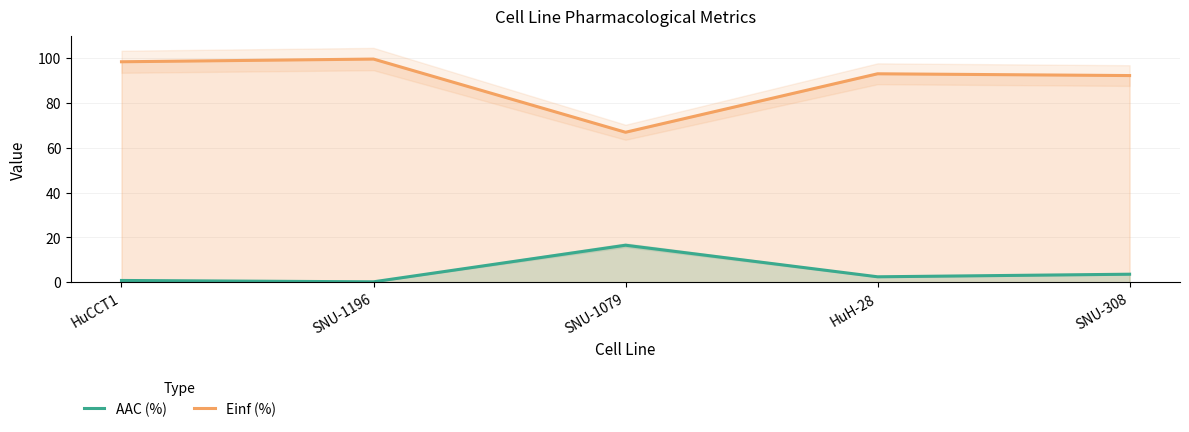

How many lines are shown in the chart?

2